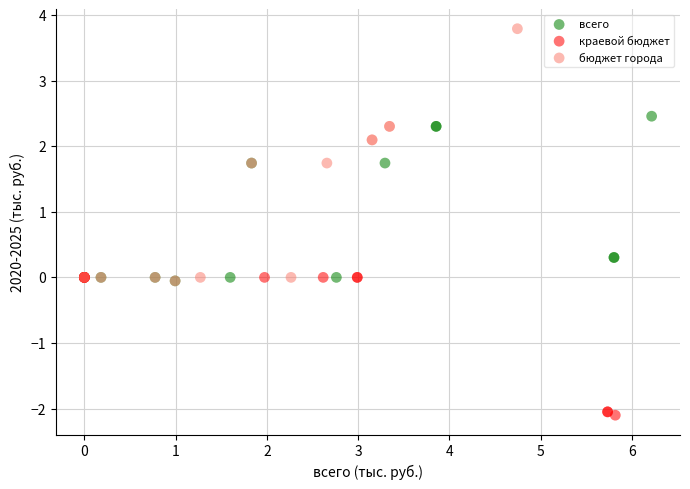

Which series contains the highest Y value?

бюджет города